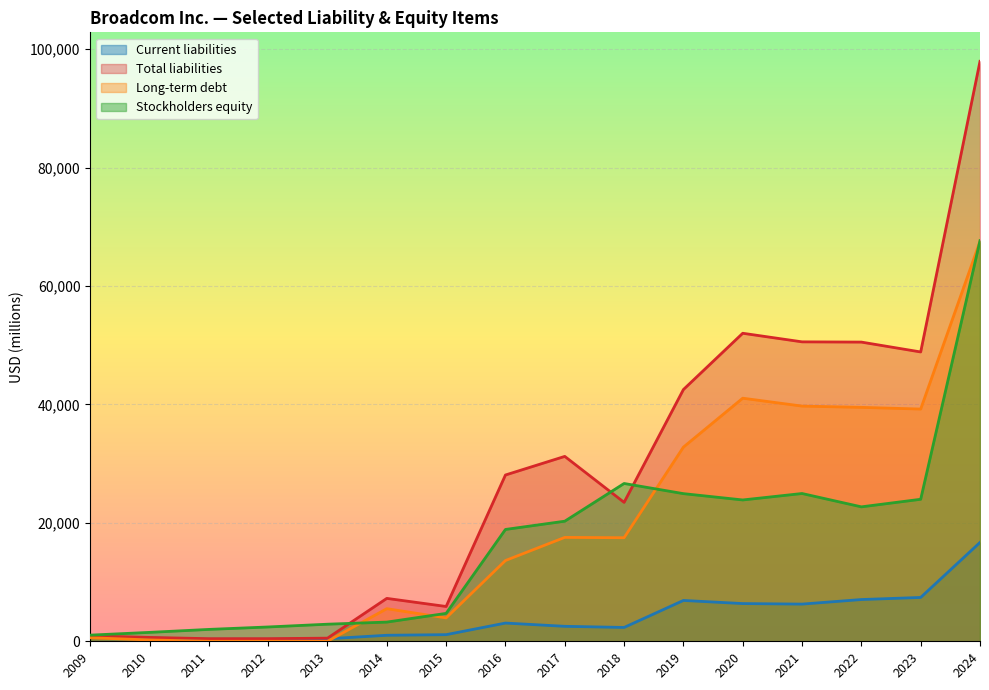

In Total liabilities, how many points are higher than both neighbors (excluding endpoints)?

3